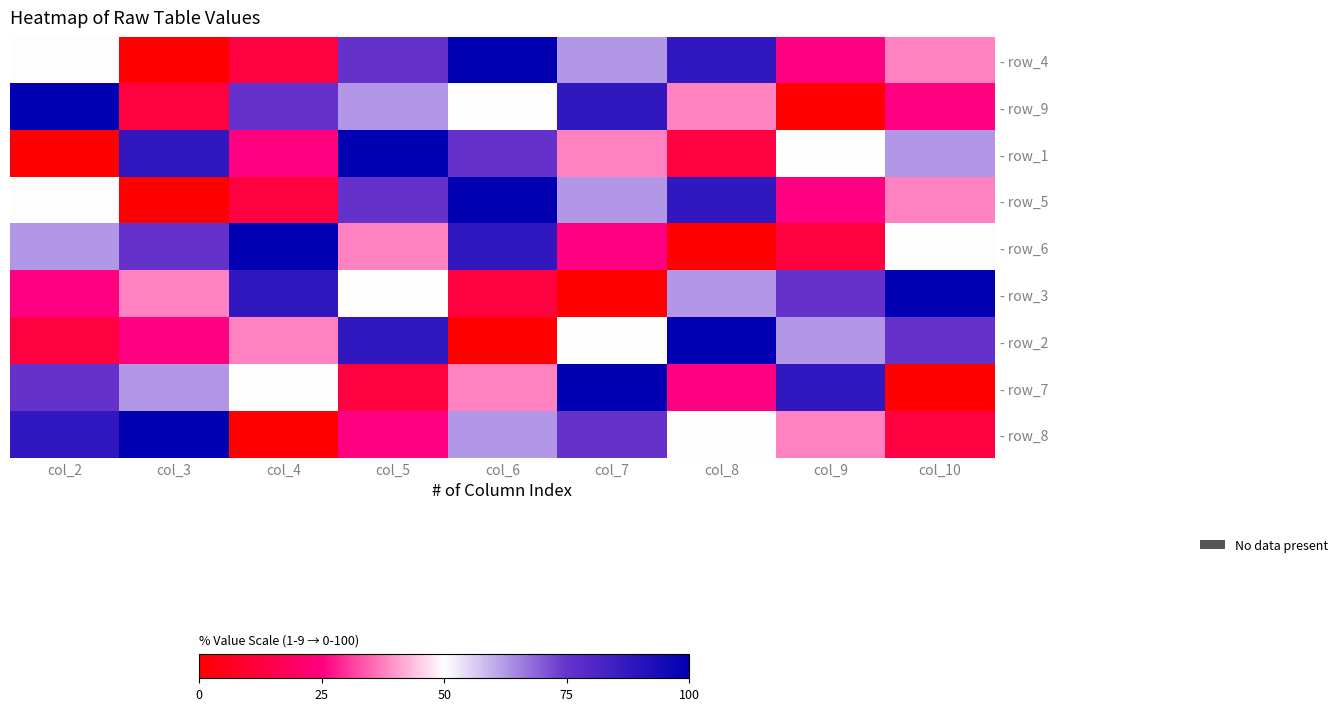

Between col_9 and col_2, which is larger?

col_2